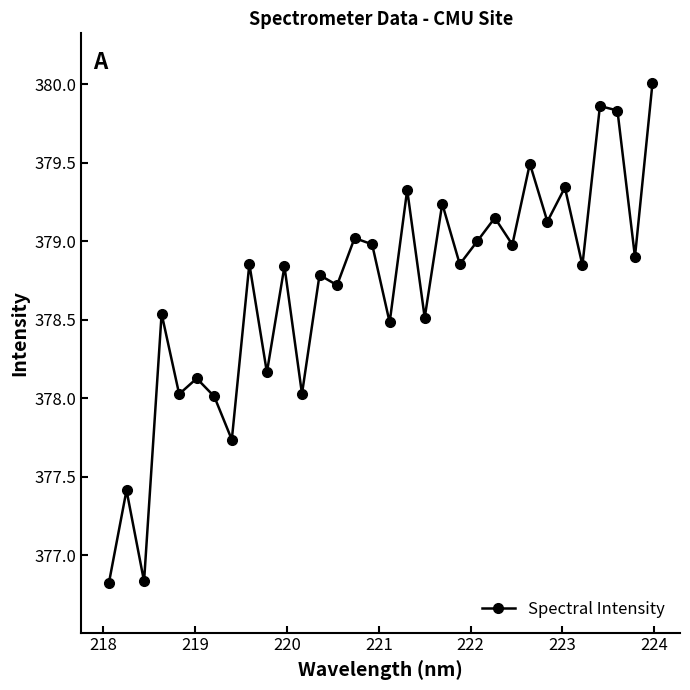

What is the value of the 25th point from the left?

379.5